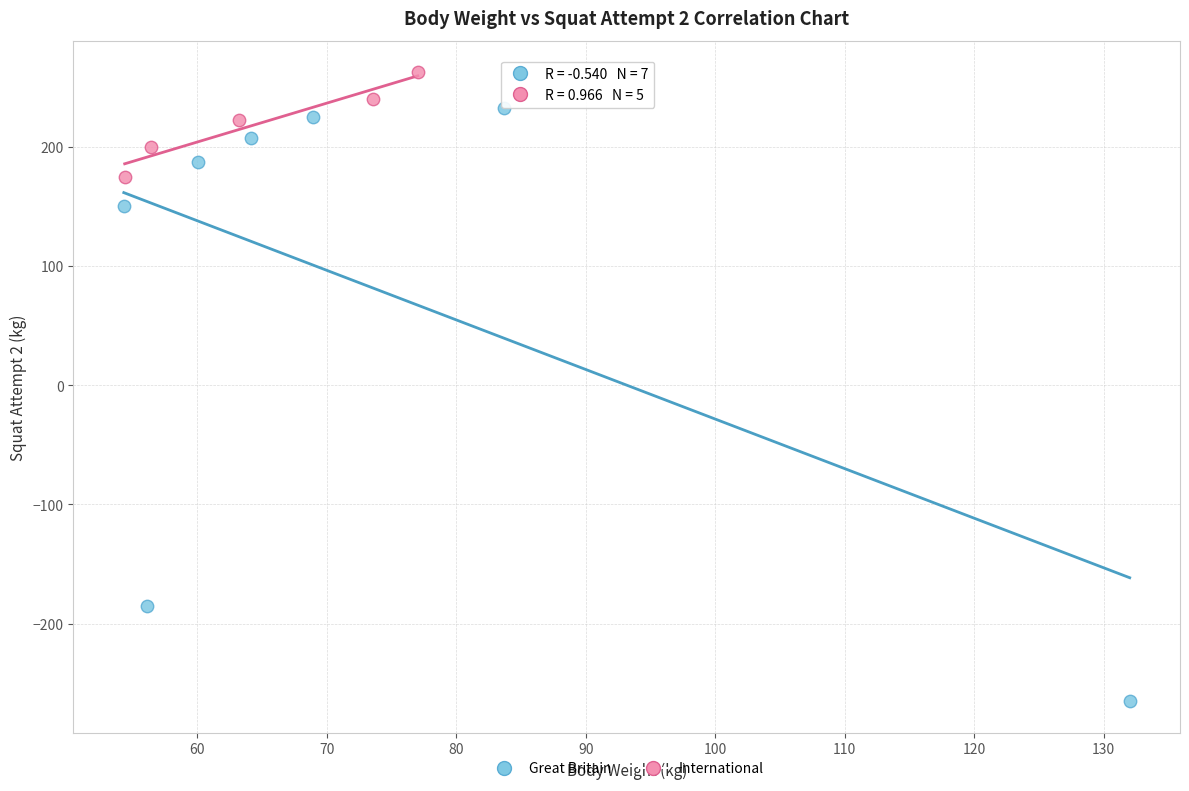

Which series contains the lowest Y value?

Great Britain